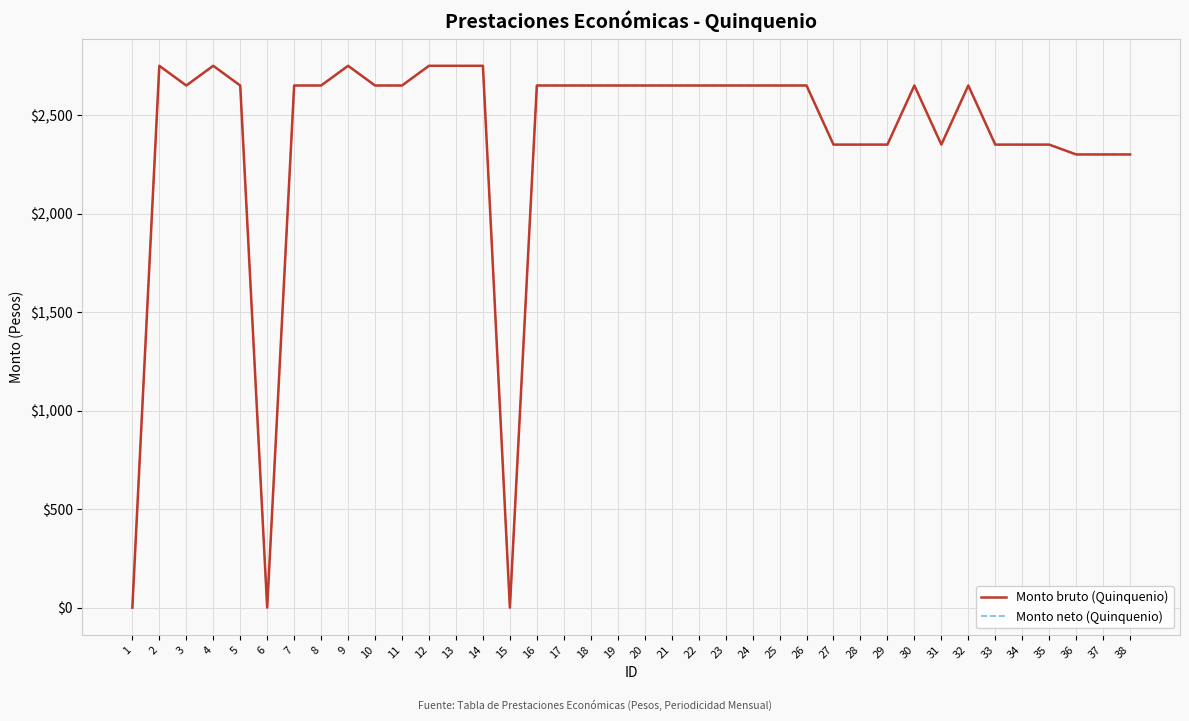

How many interior local valleys does the Monto neto (Quinquenio) series have?

4